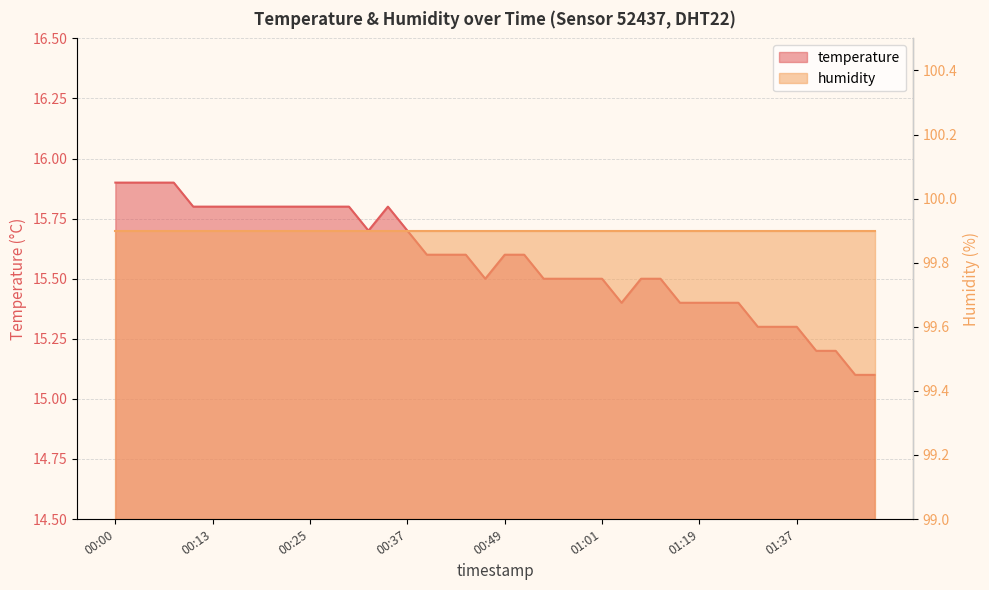

Read the value at 01:14.

15.5